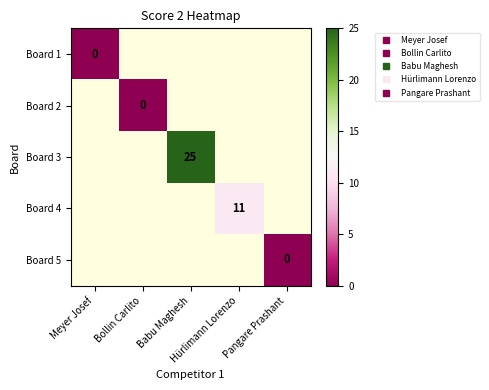

Is the value of Board 1 at Pangare Prashant greater than the value of Board 2 at Hürlimann Lorenzo?

No